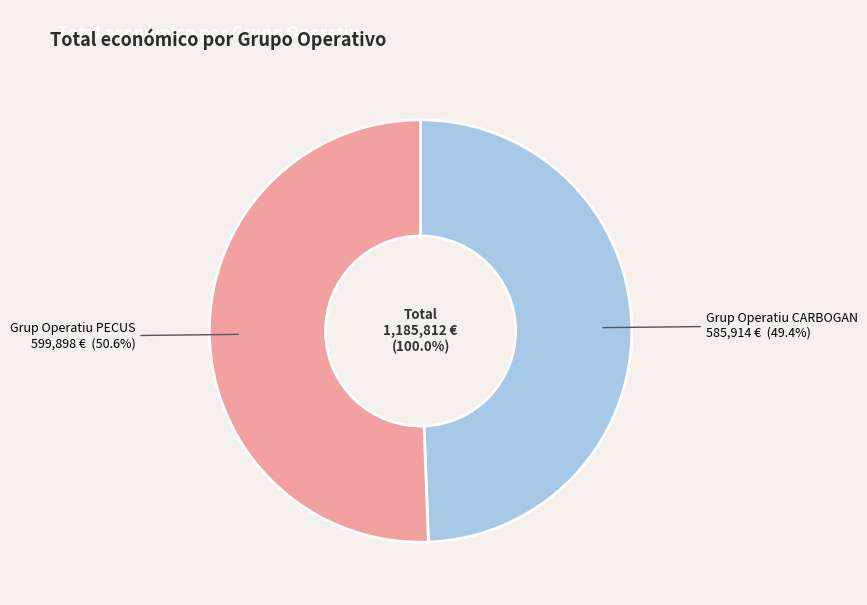

To the nearest percent, what is the difference between the largest and smallest slice percentages?

1%